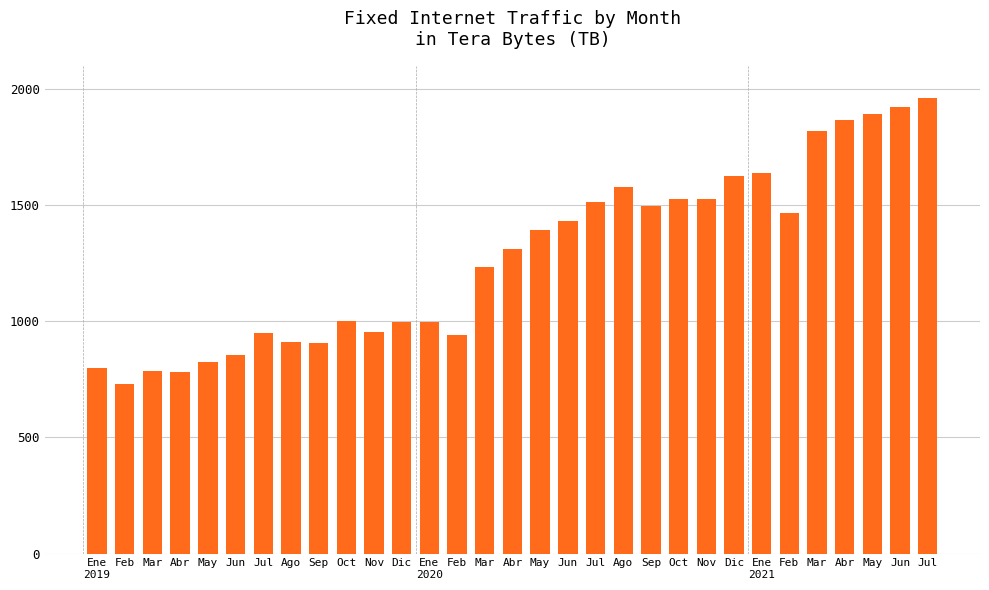

What is the difference between the values at Dic and Mar?

209953.7